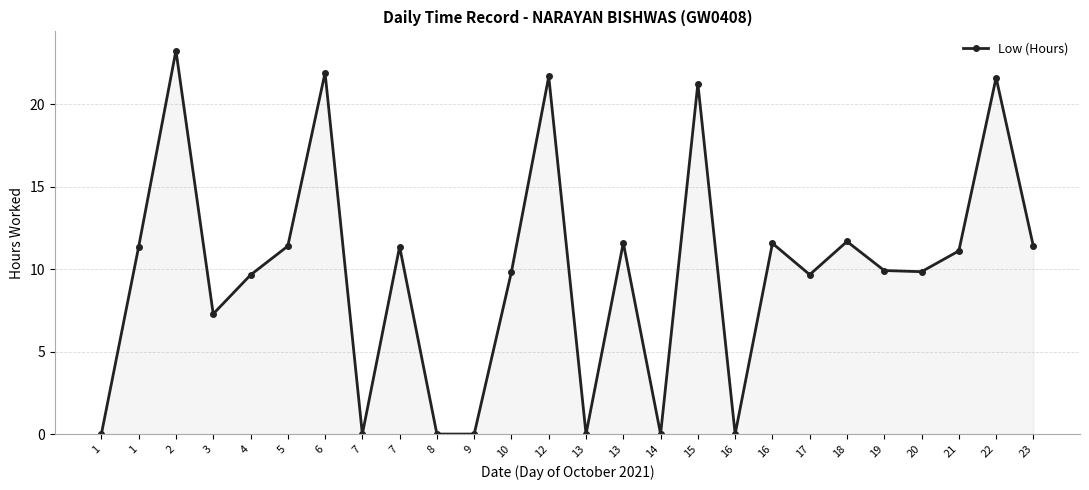

What is the difference between the values at 17 and 10?

0.2